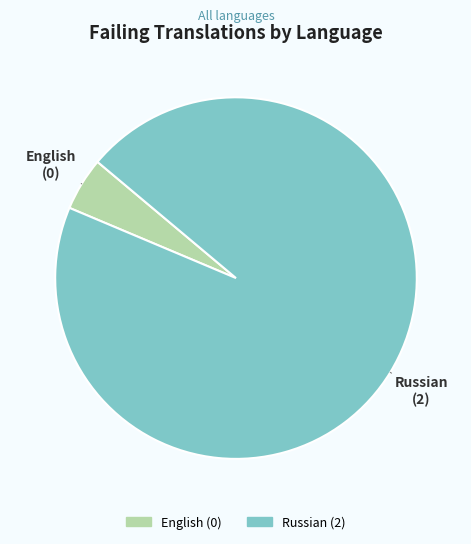

True or false: English accounts for 5% of the total.

True